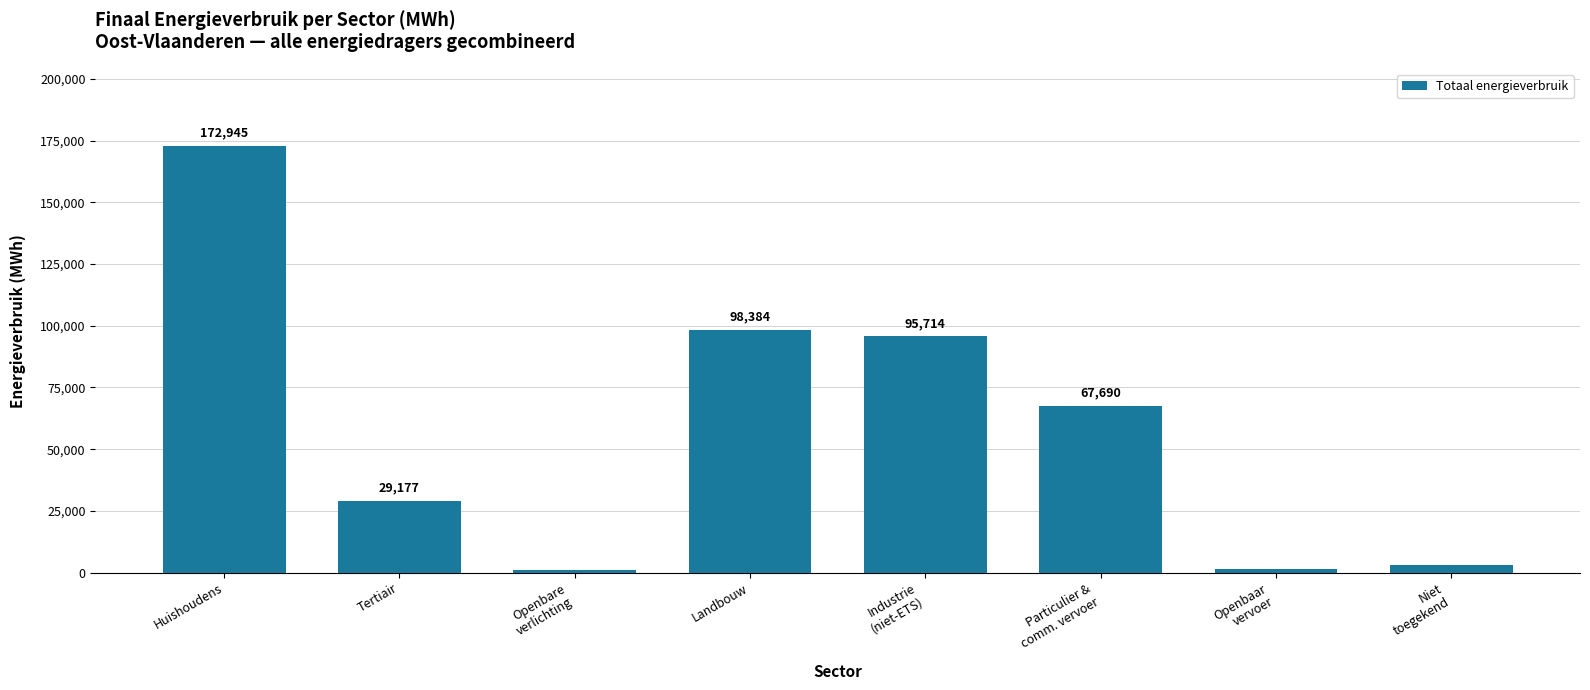

Rank the categories by value from highest to lowest.

Huishoudens, Landbouw, Industrie
(niet-ETS), Particulier &
comm. vervoer, Tertiair, Niet
toegekend, Openbaar
vervoer, Openbare
verlichting